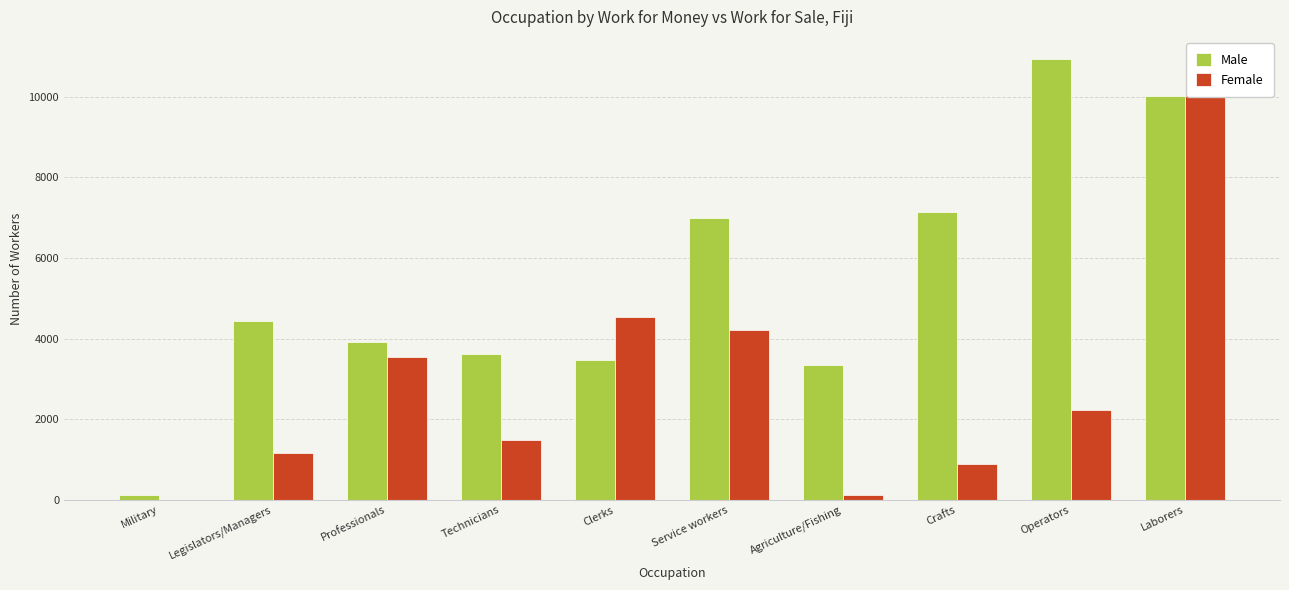

What is the minimum value for Male?

115